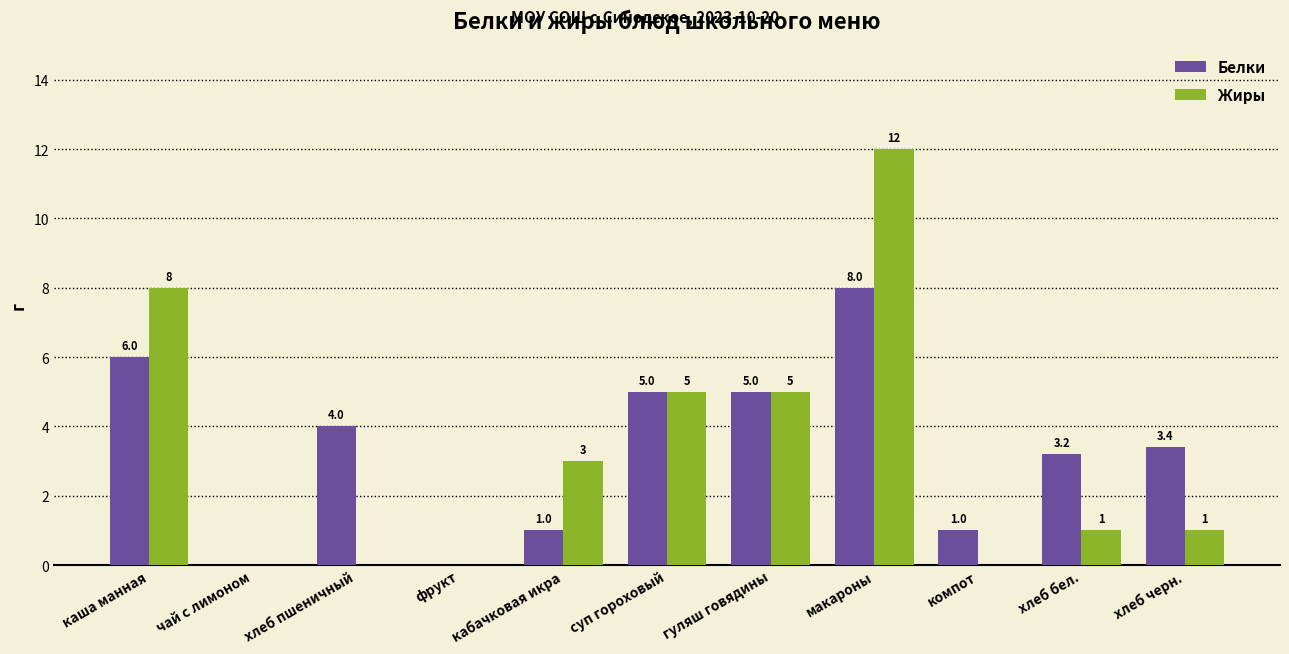

At which category is the sum across all series the highest?

макароны